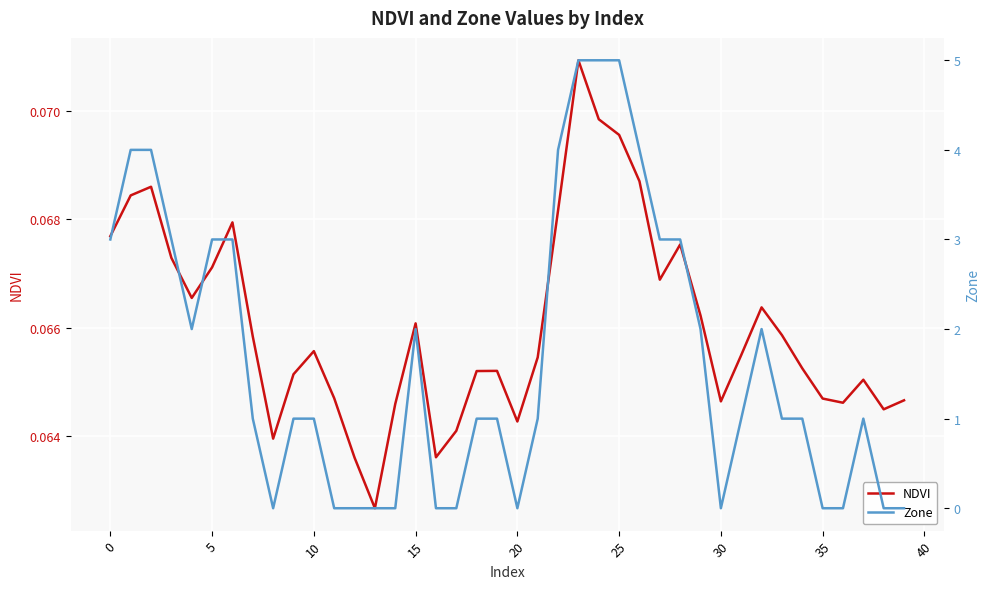

What is the value of the NDVI point at the 39th from the left?

0.1